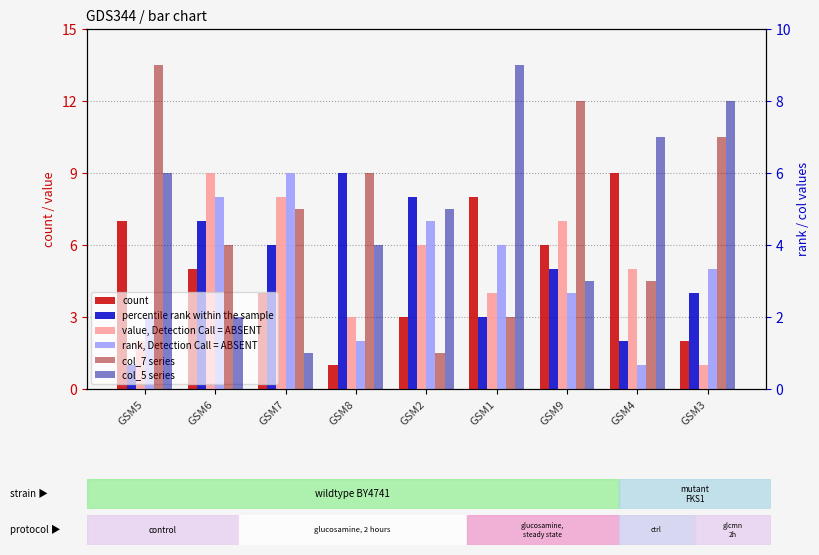

Which series has the largest total across all categories?

col_4